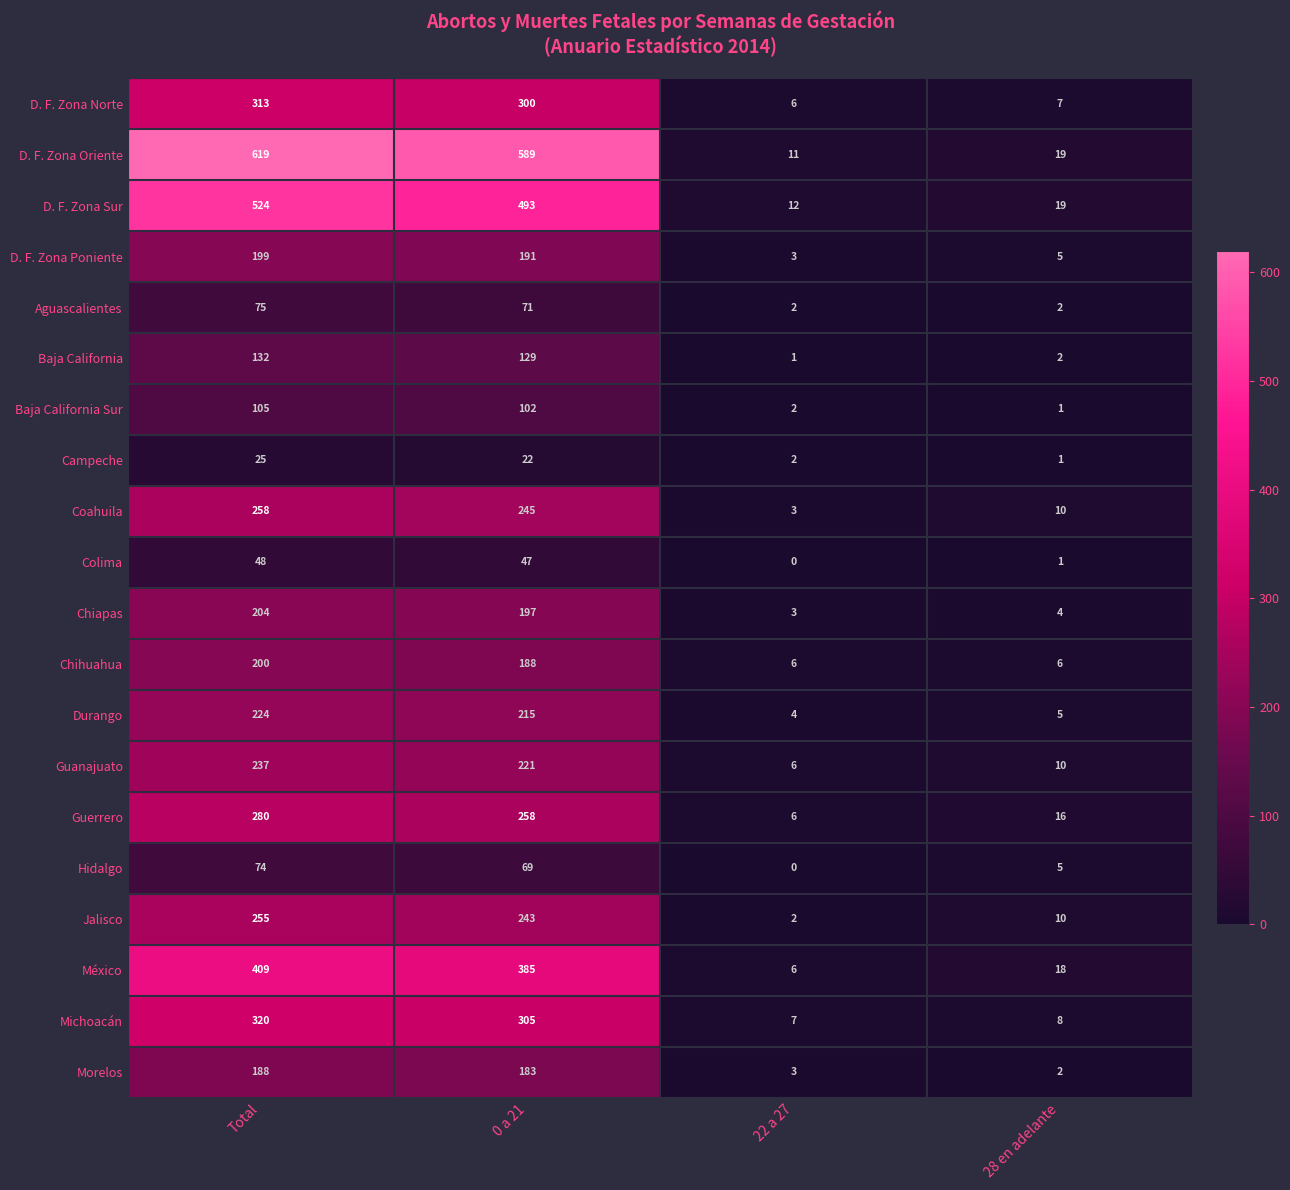

Where does the Colima series first go above 47?

Total